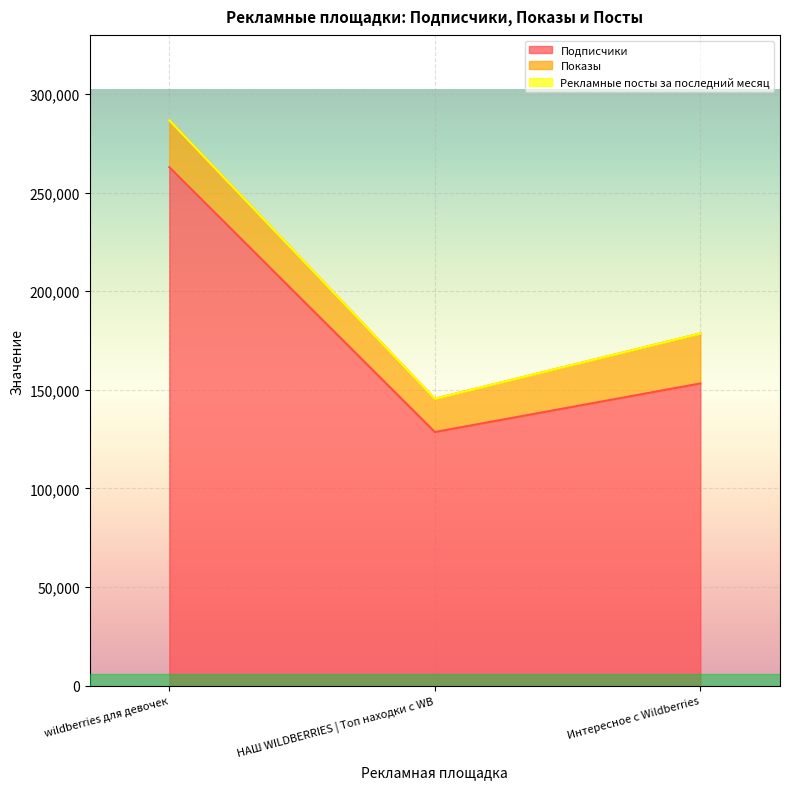

Reading right to left, transcribe all the data shown in this chart.

Подписчики: 153236	128593	262906
Показы: 25350	16884	23771
Рекламные посты за последний месяц: 2	2	1